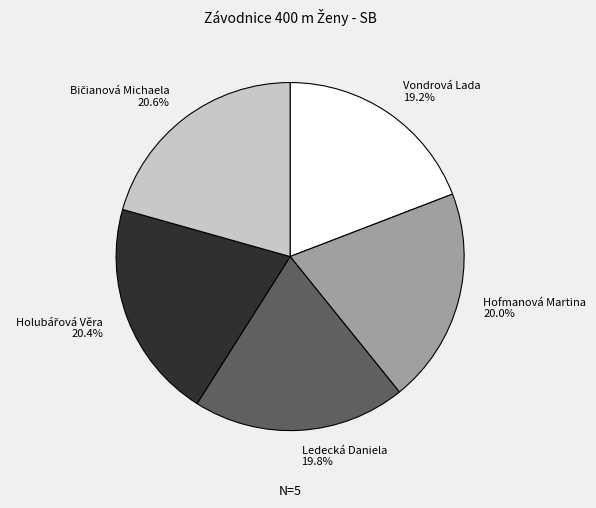

Is it true that Ledecká Daniela is 20% of the pie?

True